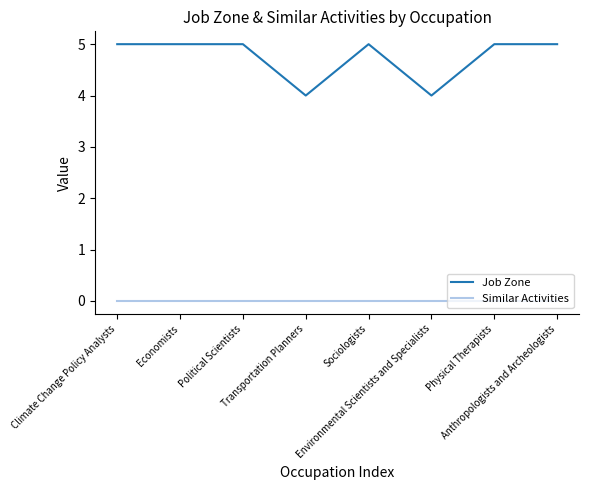

Which series has the widest spread of values?

Job Zone